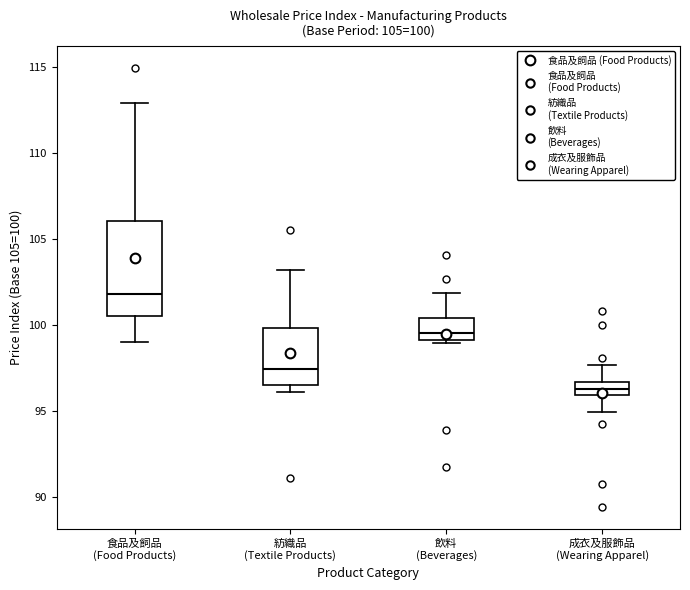

Which box is the tallest, from its lower edge to its upper edge?

食品及飼品 (Food Products)